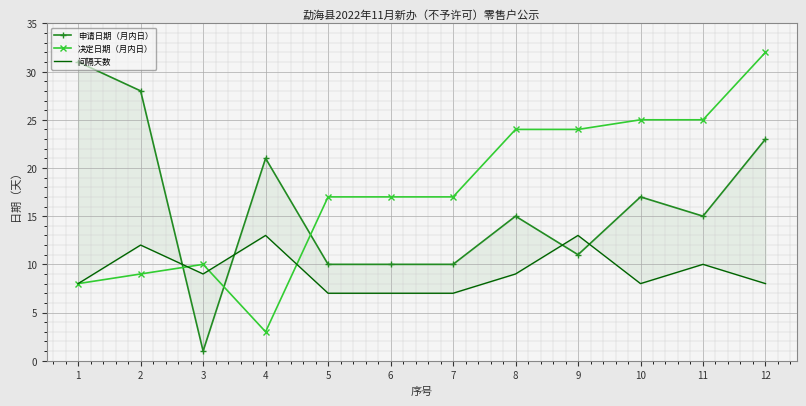

True or false: 申请日期（月内日） and 决定日期（月内日） intersect in this chart.

True